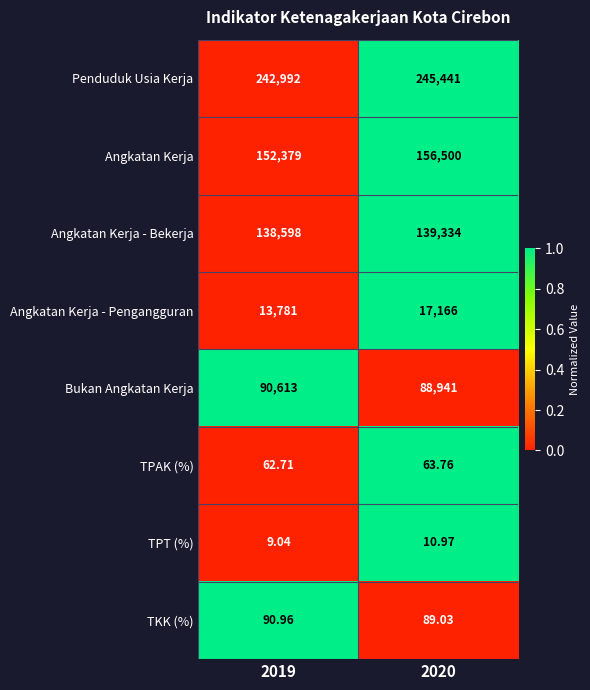

What is the difference between the highest and lowest values at 2020?

245430.0